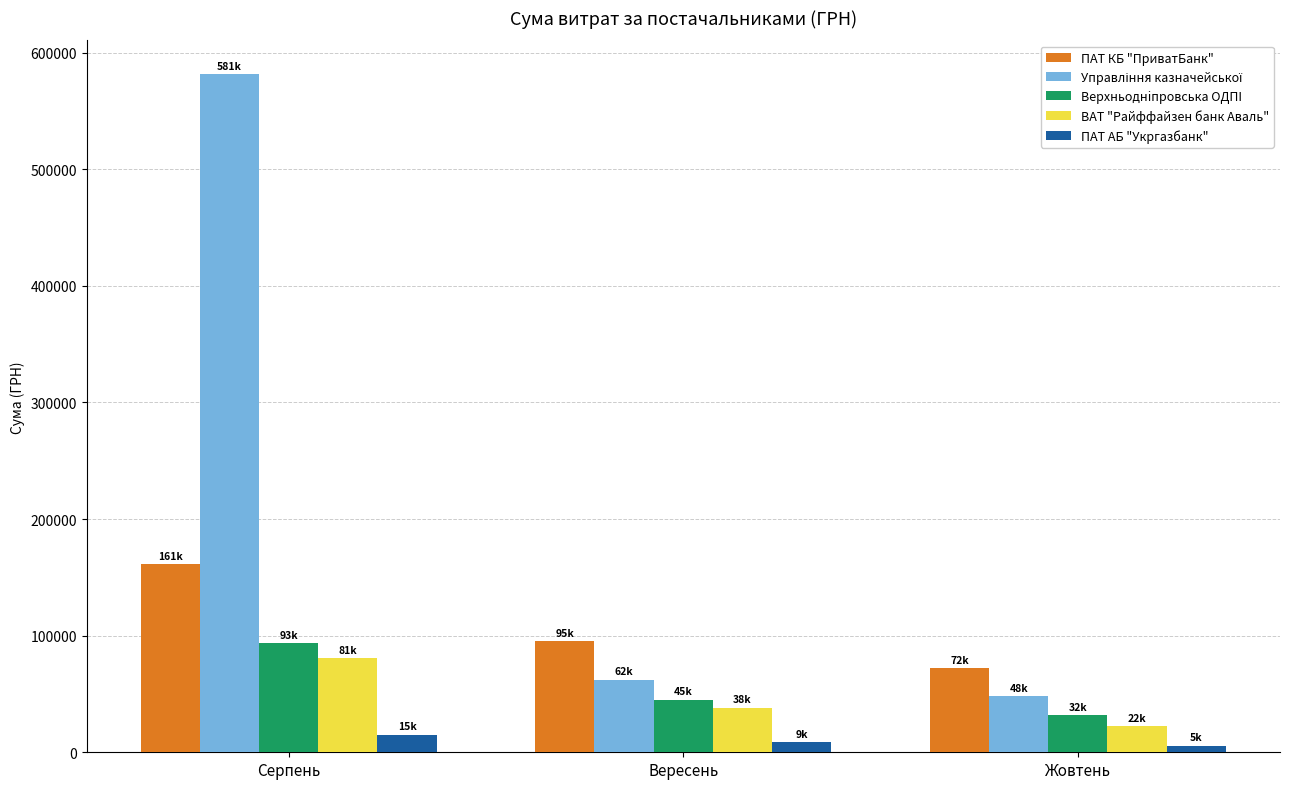

At which category is the sum across all series the highest?

Серпень